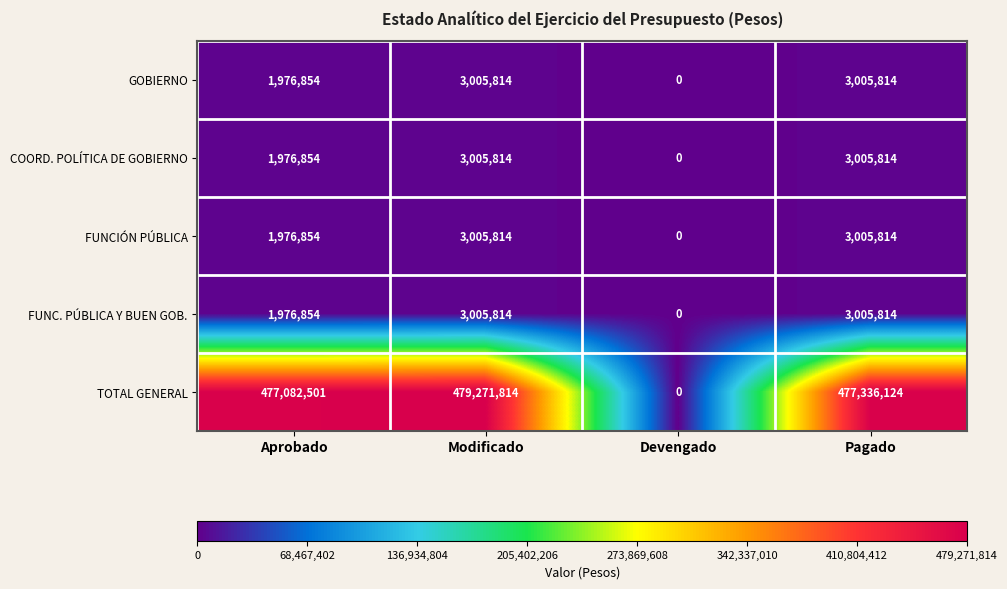

What is the difference between the highest and lowest values at Pagado?

474330310